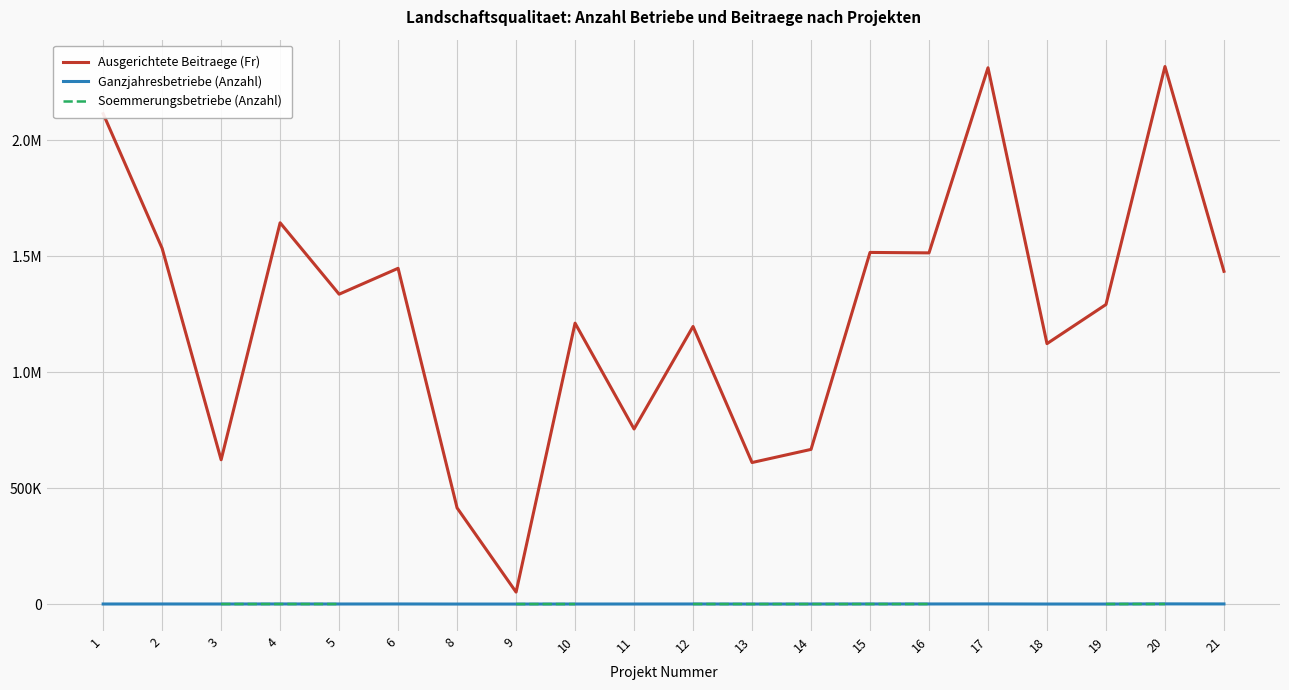

True or false: Ausgerichtete Beitraege (Fr) and Soemmerungsbetriebe (Anzahl) cross at least once.

False